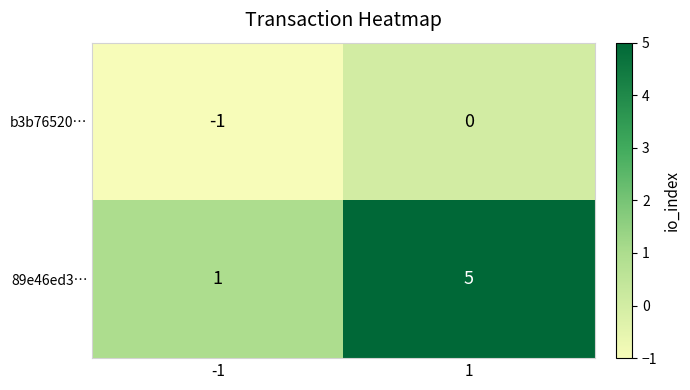

List the series in order of their peak value, highest first.

89e46ed3…, b3b76520…